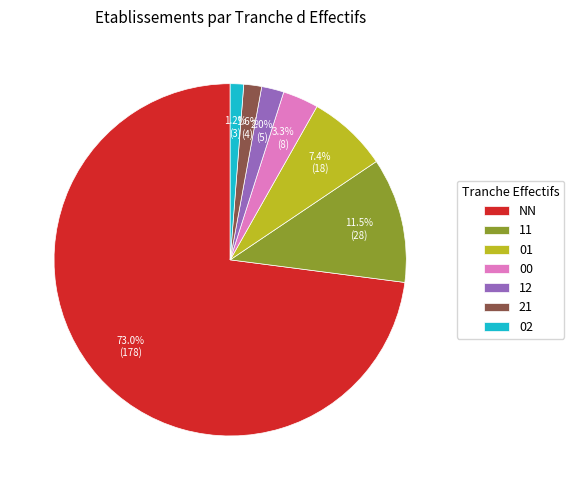

To the nearest percent, what percentage of the pie is 00?

3%